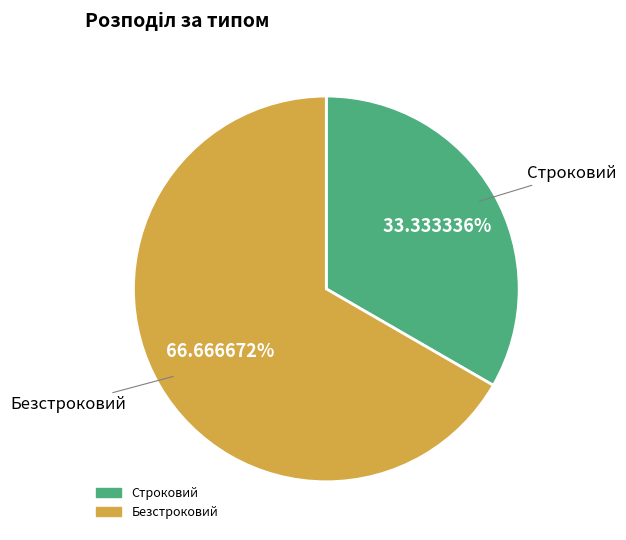

To the nearest percent, what is the average slice percentage?

50%